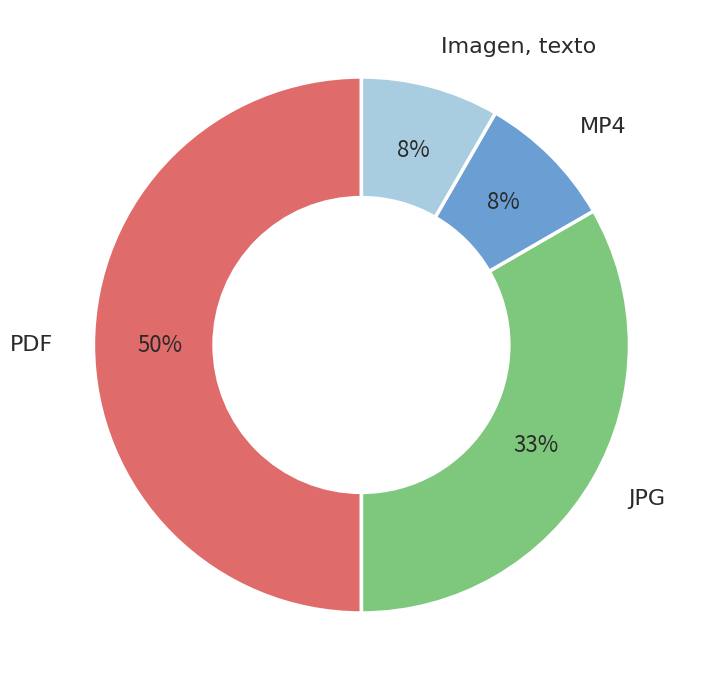

How many segments does this pie chart have?

4